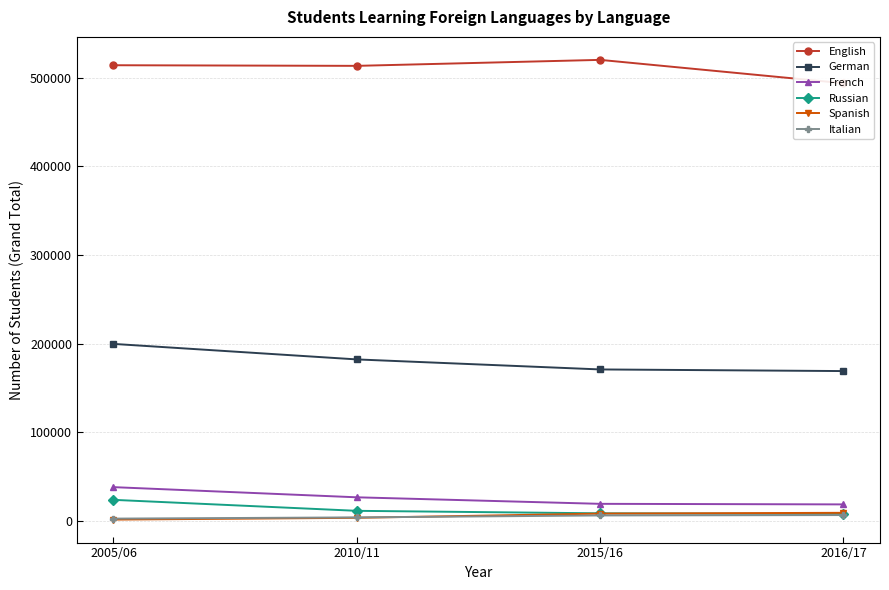

True or false: German and English cross at least once.

False